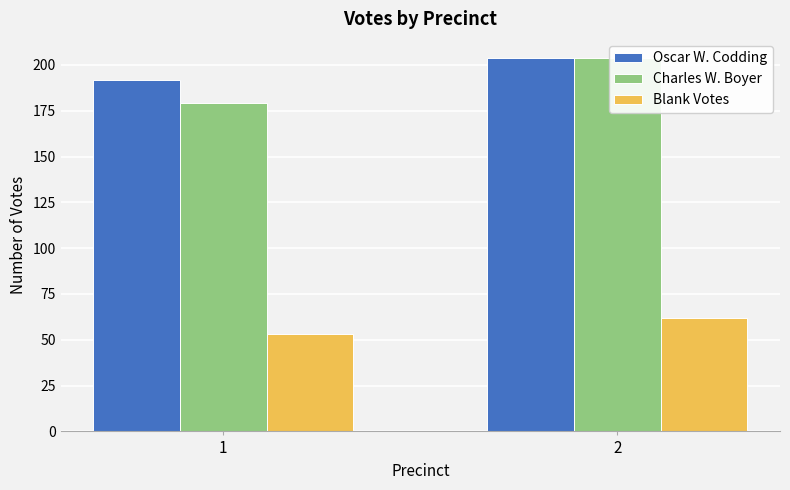

Which series has the largest total across all categories?

Oscar W. Codding